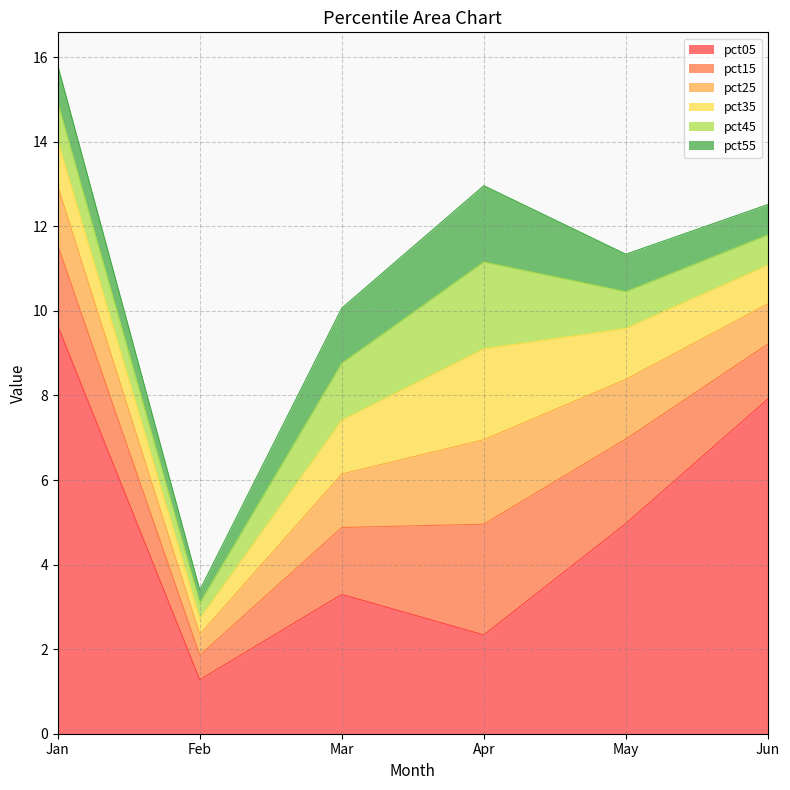

What is the sum of all pct55 values?

5.9